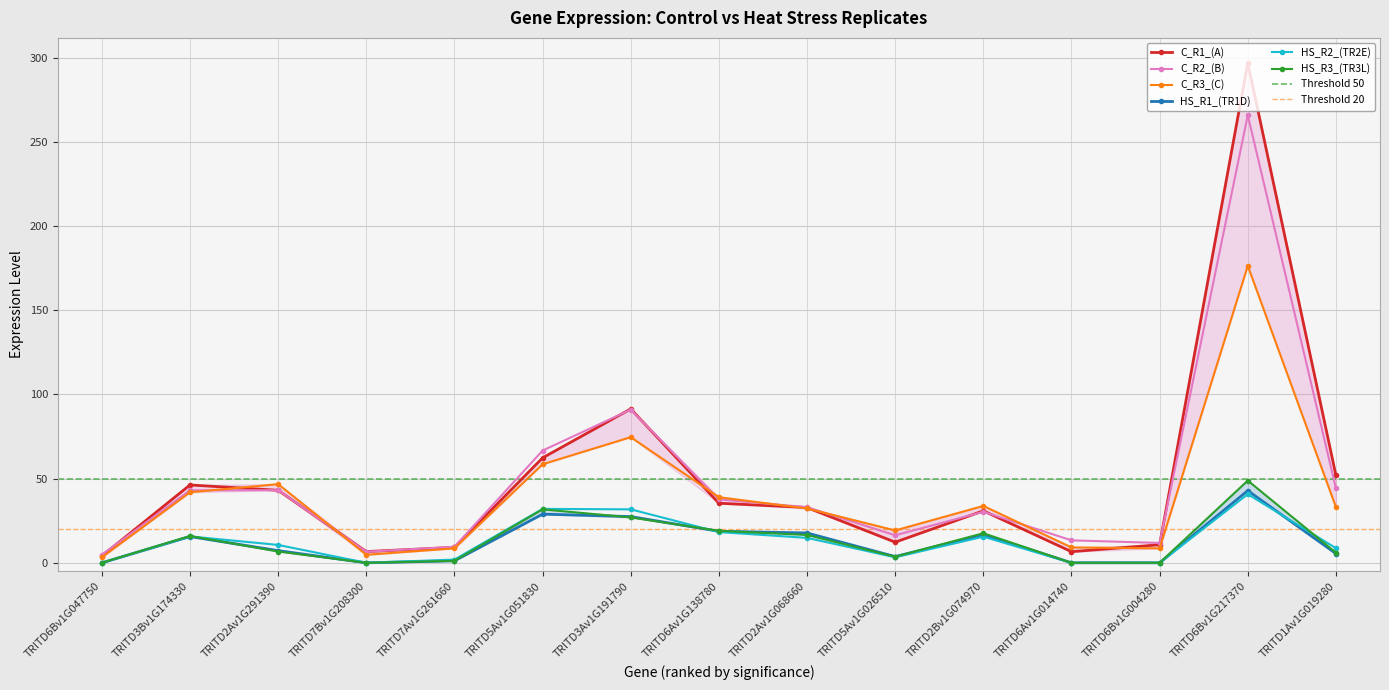

What is the difference between the maximum and minimum values in the C_R2_(B) series?

261.1